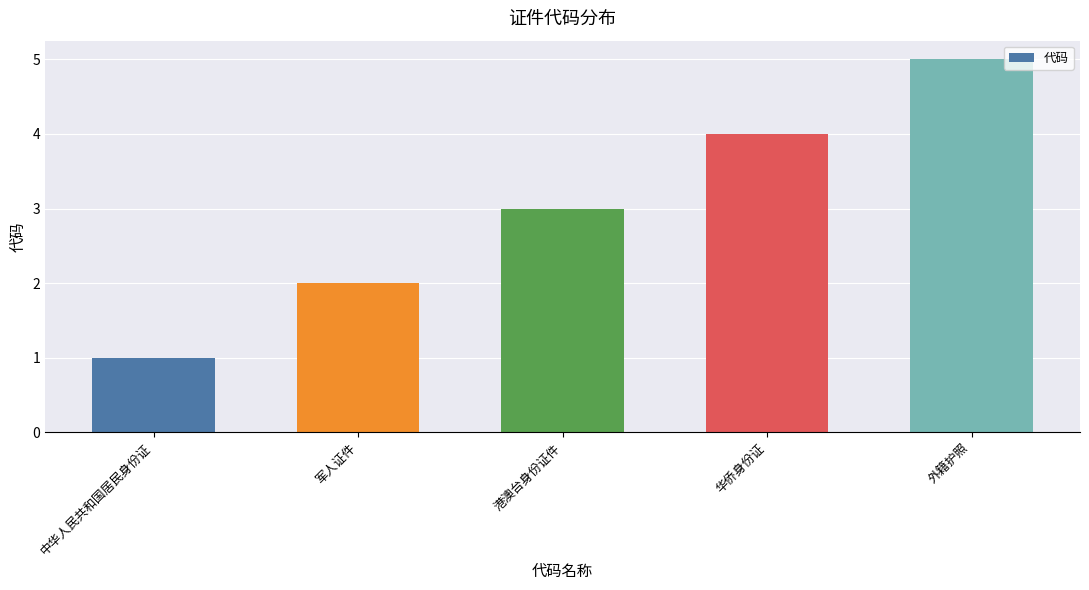

What is the ratio of the value at 港澳台身份证件 to the value at 军人证件?

1.5